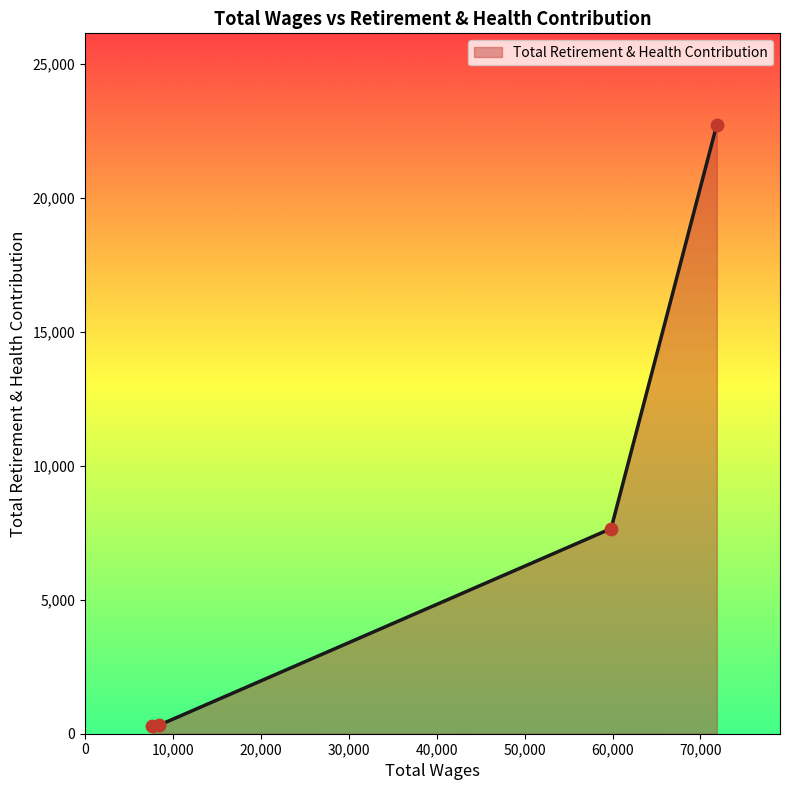

What is the average value?

7748